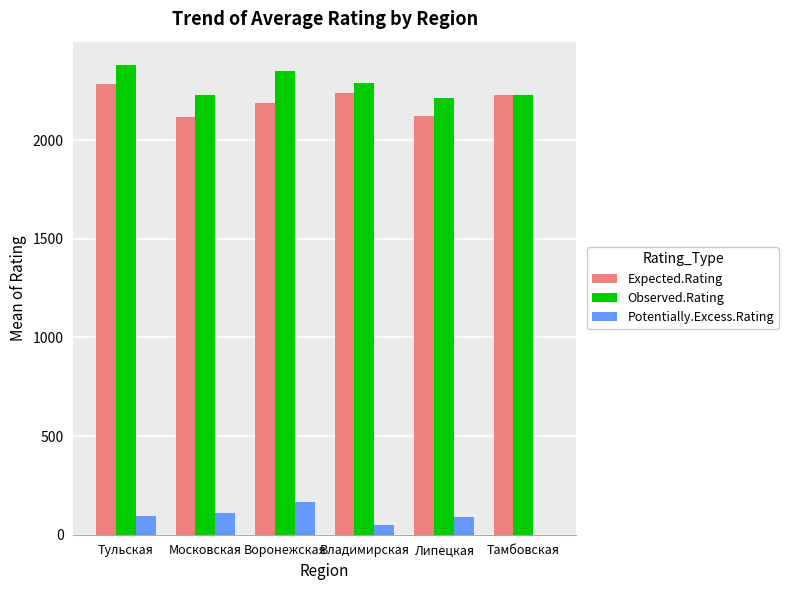

How many data points does each series have?

6